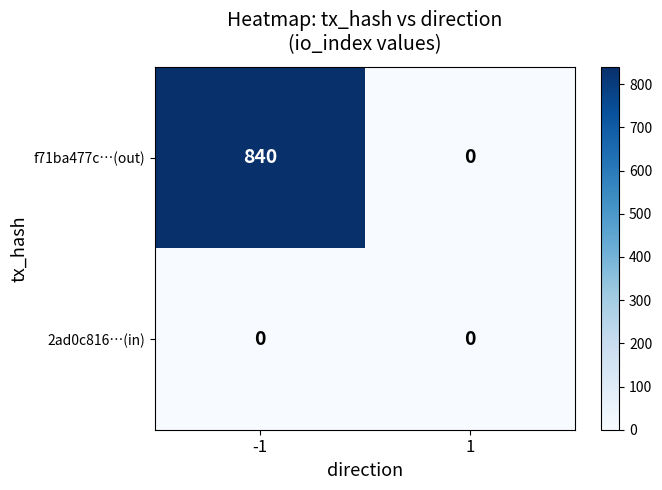

List the labels in order of f71ba477c…(out) value, smallest first.

1, -1